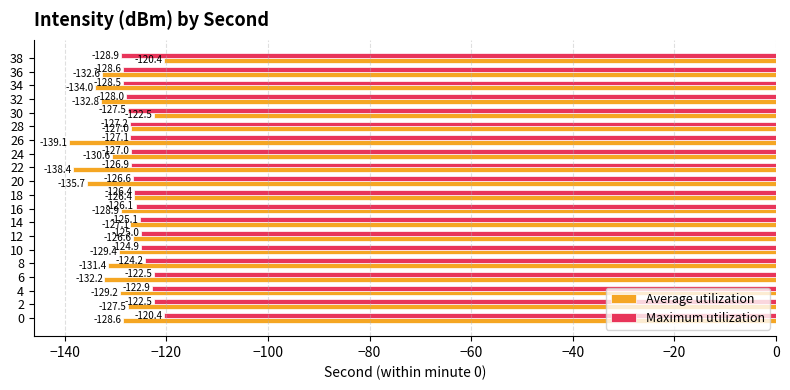

What is the greatest value displayed?

-120.4